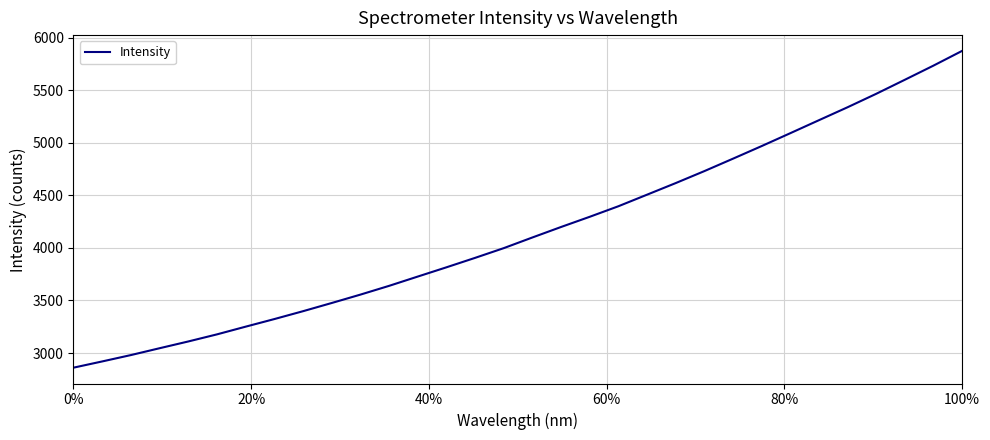

What is the difference between the maximum and minimum values?

3014.3